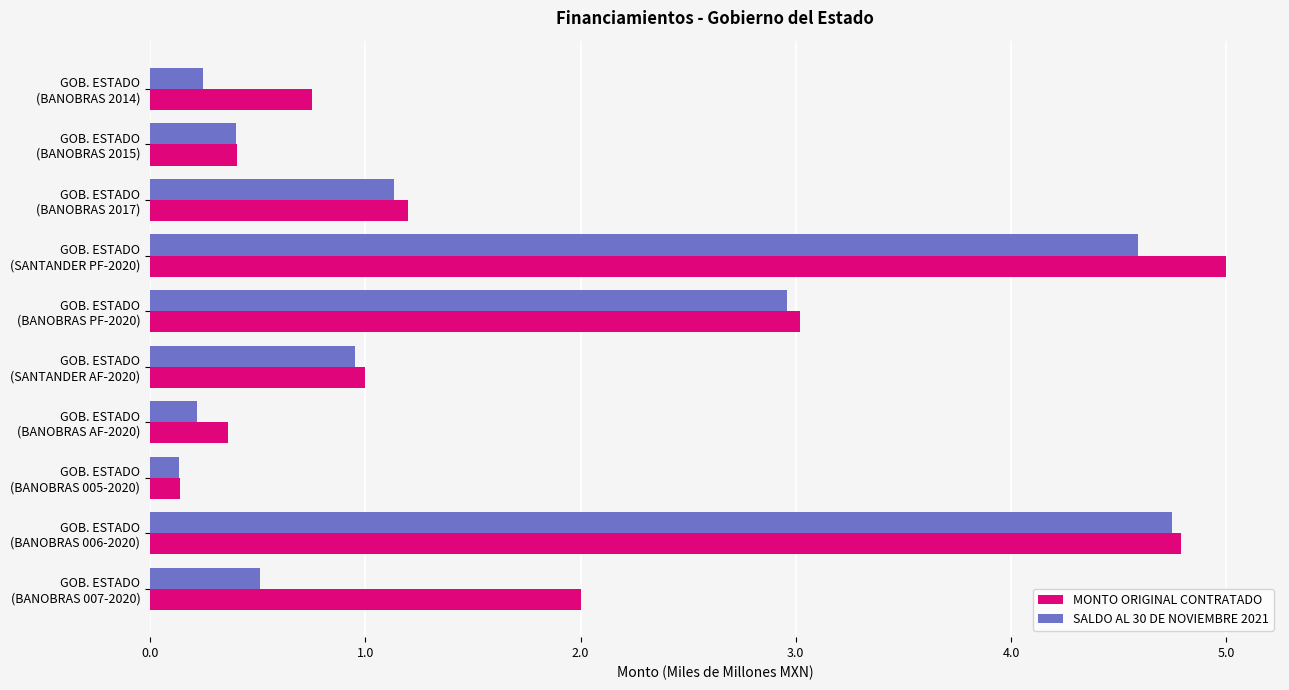

Which series has the widest spread of values?

MONTO ORIGINAL CONTRATADO